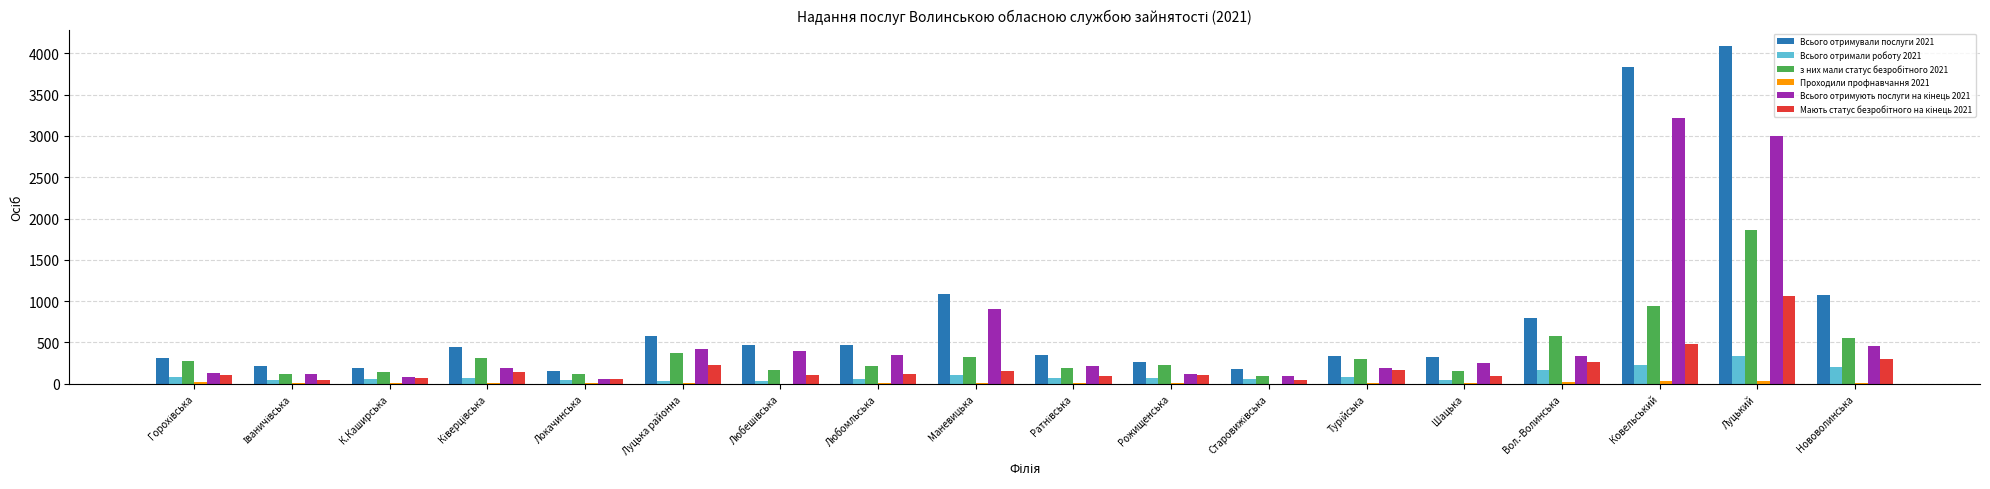

What is the highest value of the Всього отримували послуги 2021 series?

4084